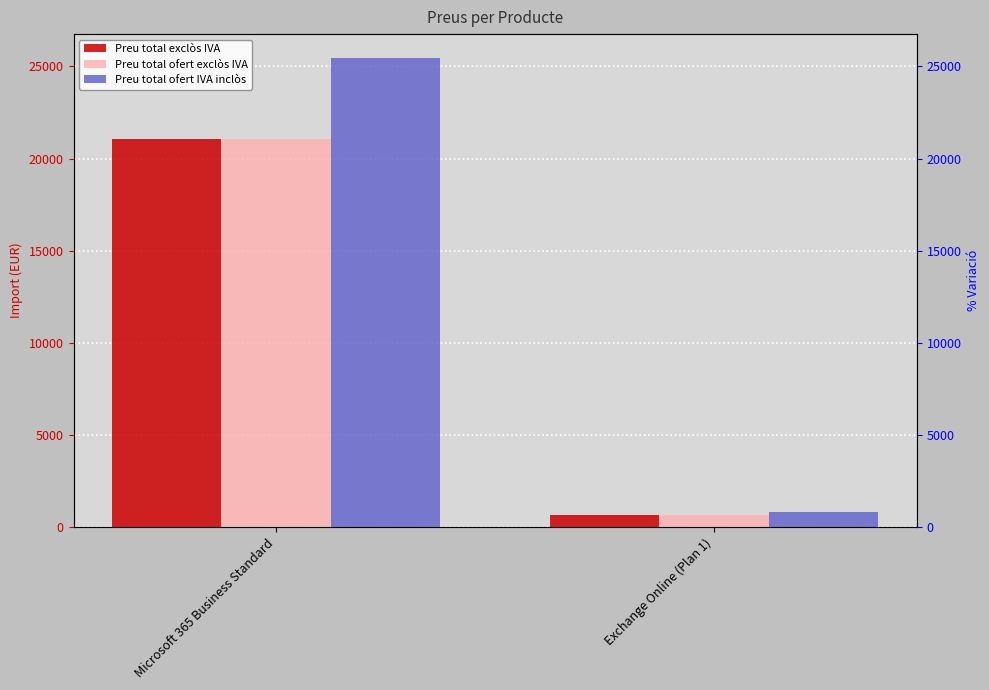

Rank the series at Microsoft 365 Business Standard from lowest to highest value.

Preu total exclòs IVA, Preu total ofert exclòs IVA, Preu total ofert IVA inclòs